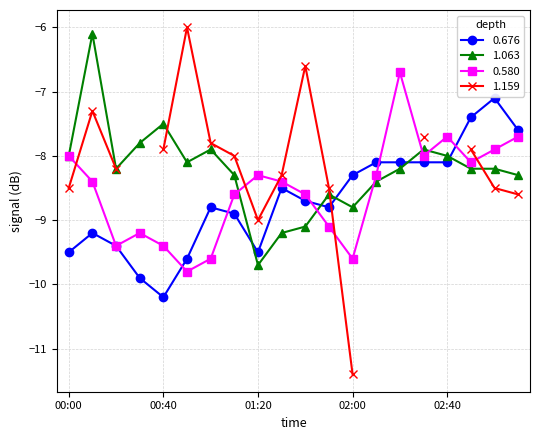

Where is 1.063 nearest to the value -7?

00:40